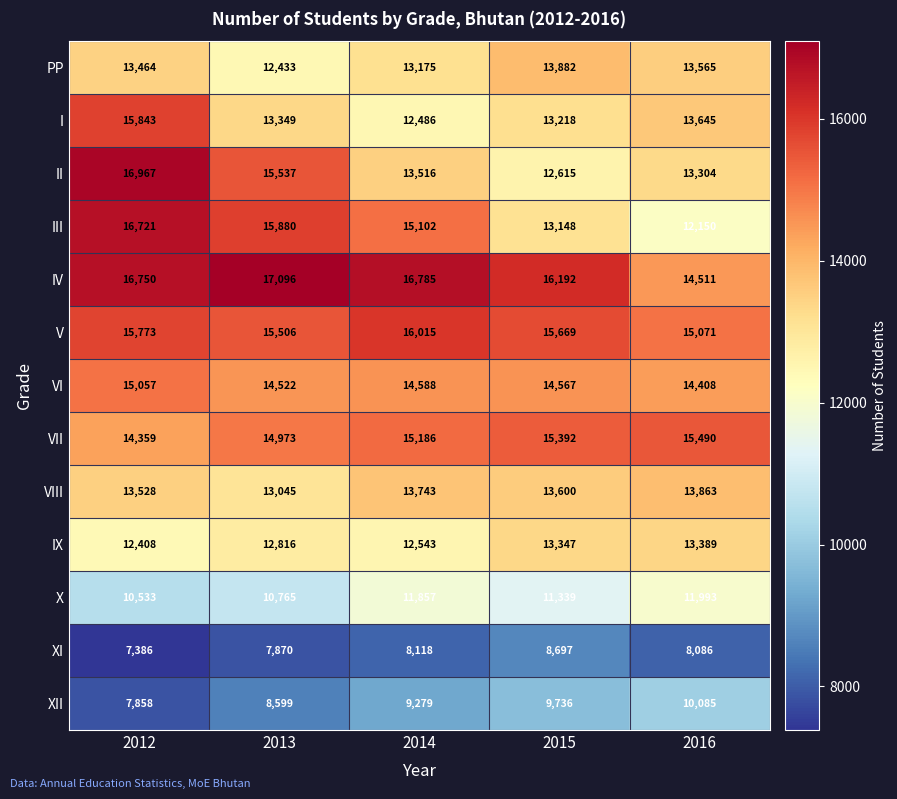

At how many categories does at least one series exceed 15173?

5